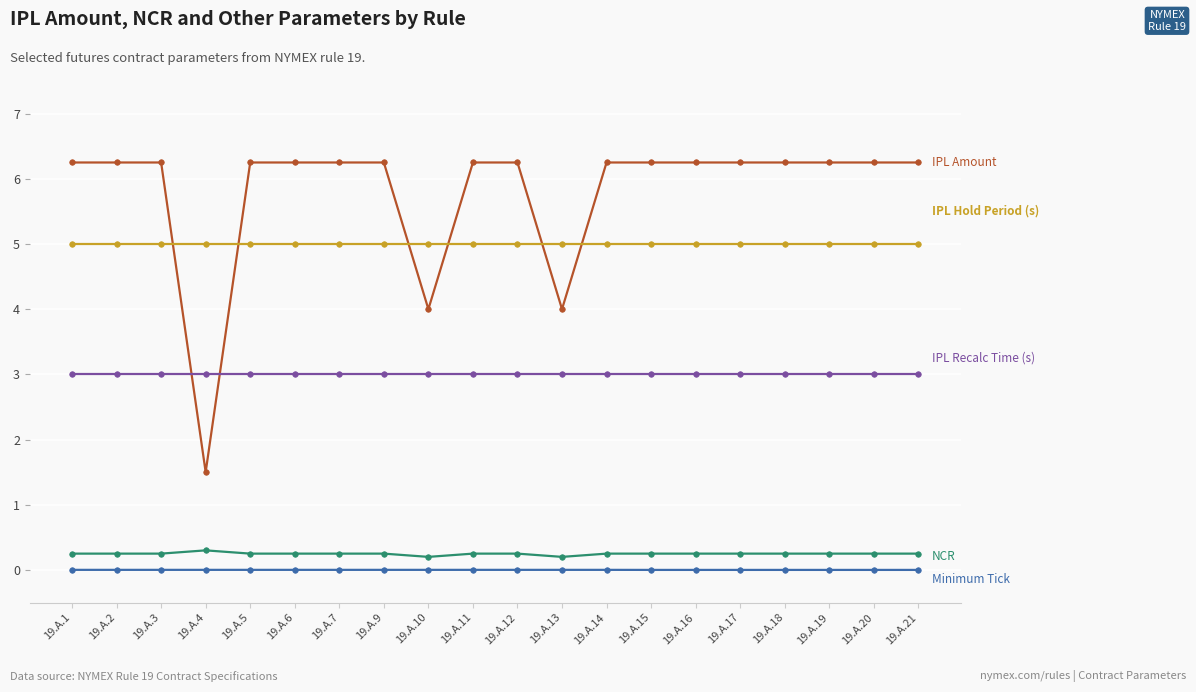

At which category is the sum across all series the highest?

19.A.1